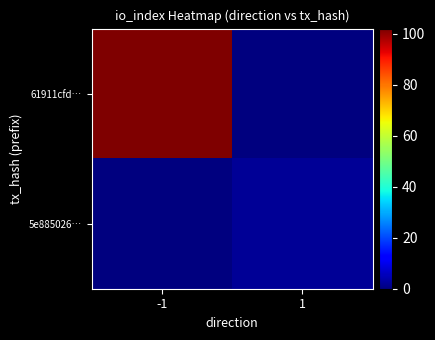

Which series has the largest total across all categories?

61911cfd…